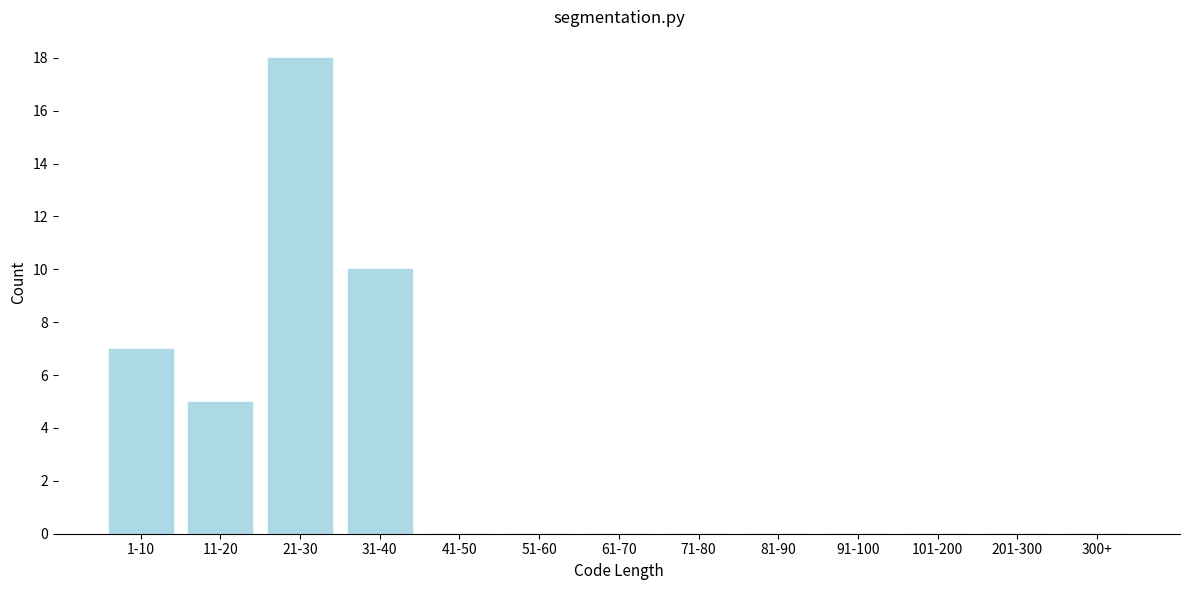

Reading right to left, what are all the values shown in this chart?

300+=0	201-300=0	101-200=0	91-100=0	81-90=0	71-80=0	61-70=0	51-60=0	41-50=0	31-40=10	21-30=18	11-20=5	1-10=7